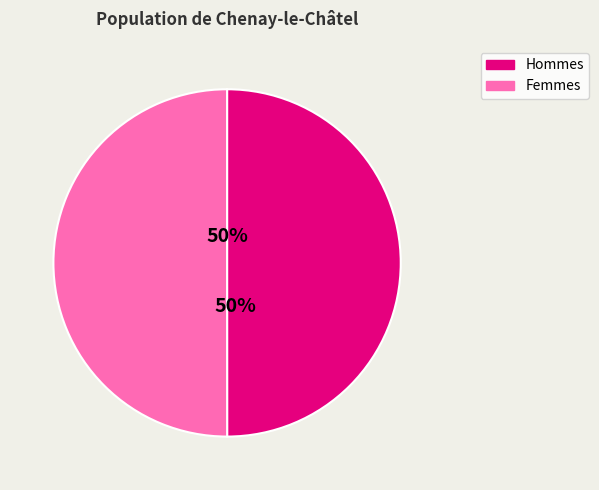

To the nearest percent, what is the average slice percentage?

50%